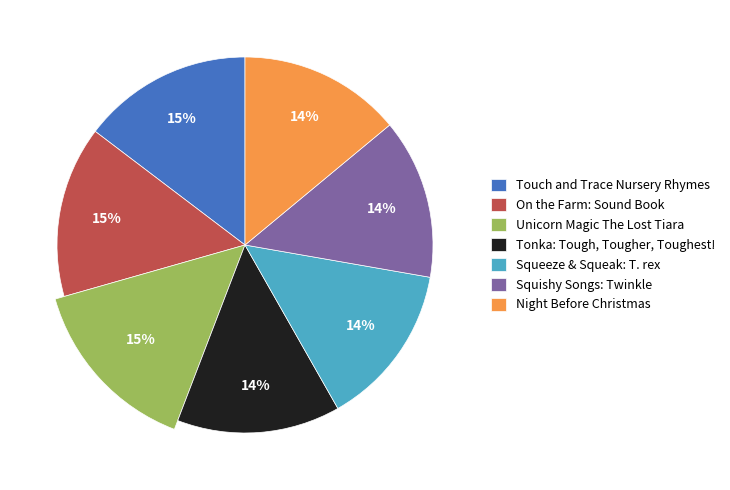

To the nearest percent, what percentage of the pie is Touch and Trace Nursery Rhymes?

15%